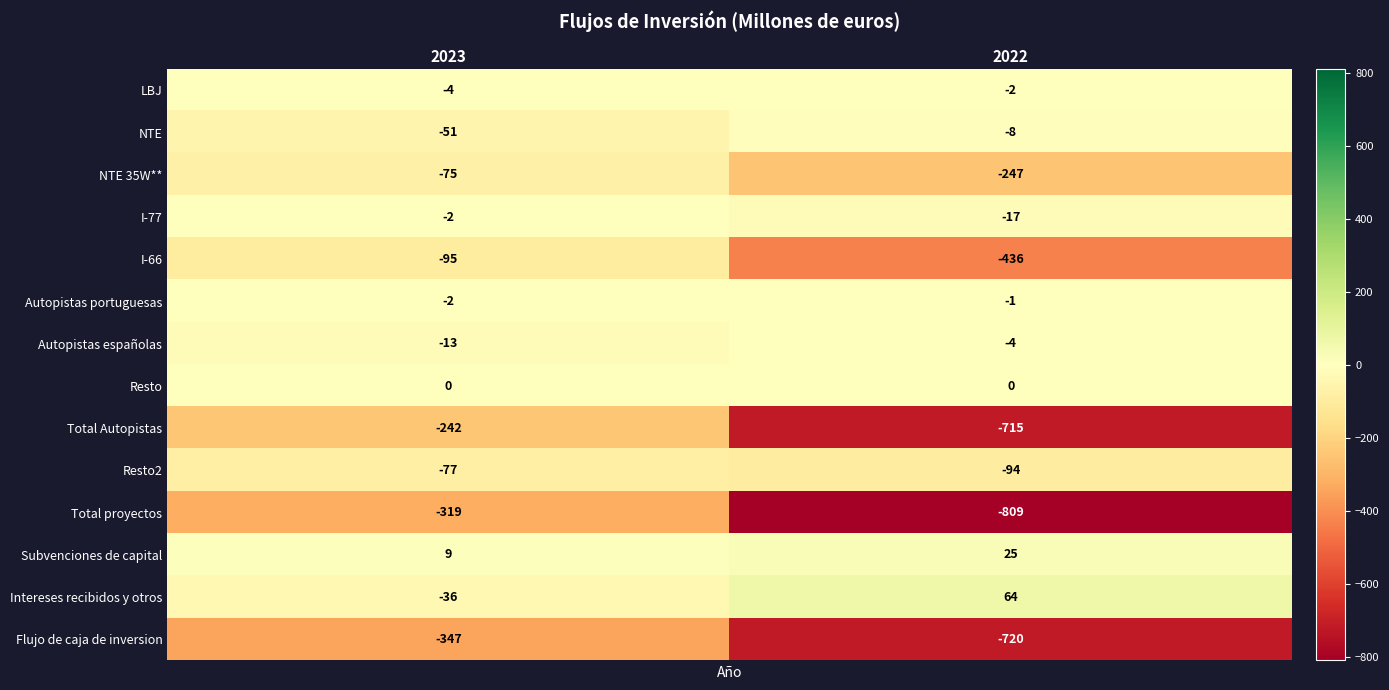

Rank the series at 2022 from highest to lowest value.

Intereses recibidos y otros, Subvenciones de capital, Resto, Autopistas portuguesas, LBJ, Autopistas españolas, NTE, I-77, Resto2, NTE 35W**, I-66, Total Autopistas, Flujo de caja de inversion, Total proyectos